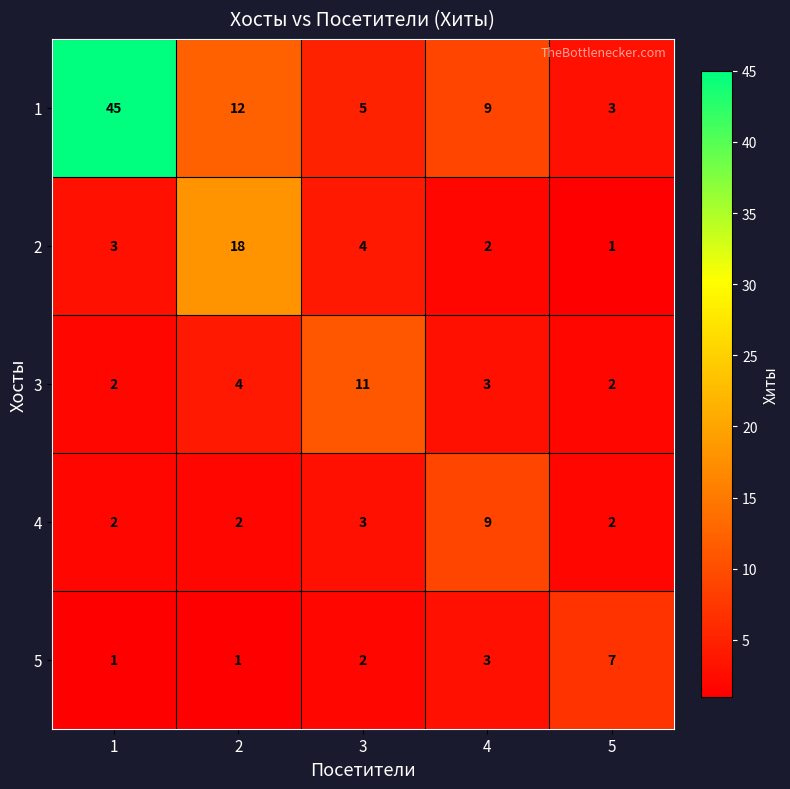

What is the greatest value displayed?

45